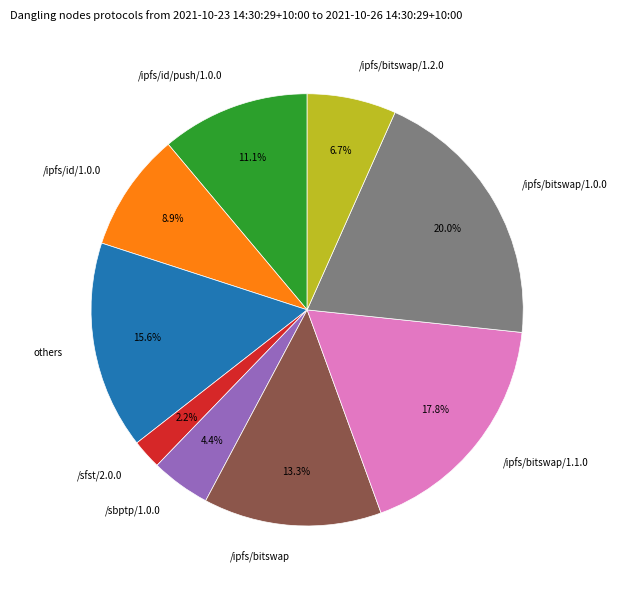

What is the ratio of the value at others to the value at /ipfs/bitswap/1.0.0?

0.8